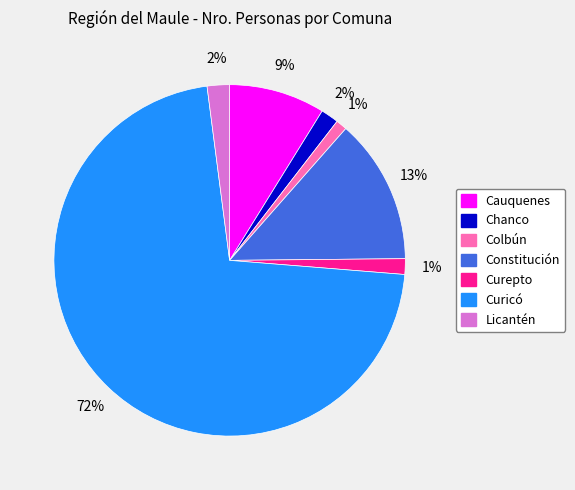

To the nearest percent, what is the average slice percentage?

14%